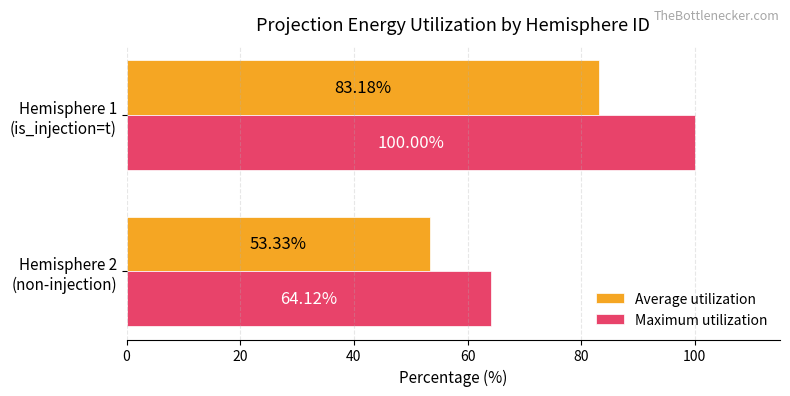

What is the smallest value displayed?

53.3